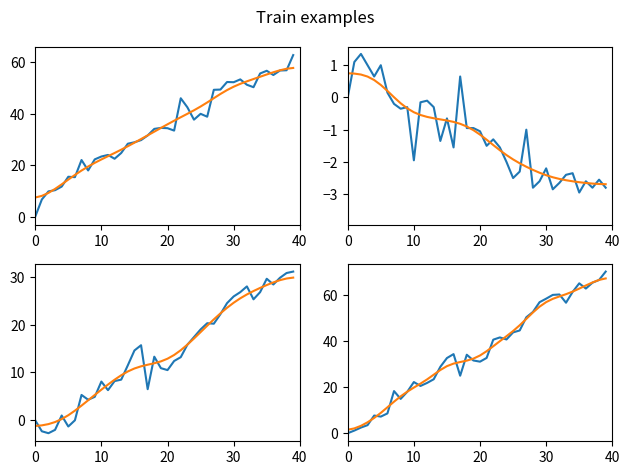

What is the spread (max minus min) of values at 21?

35.0